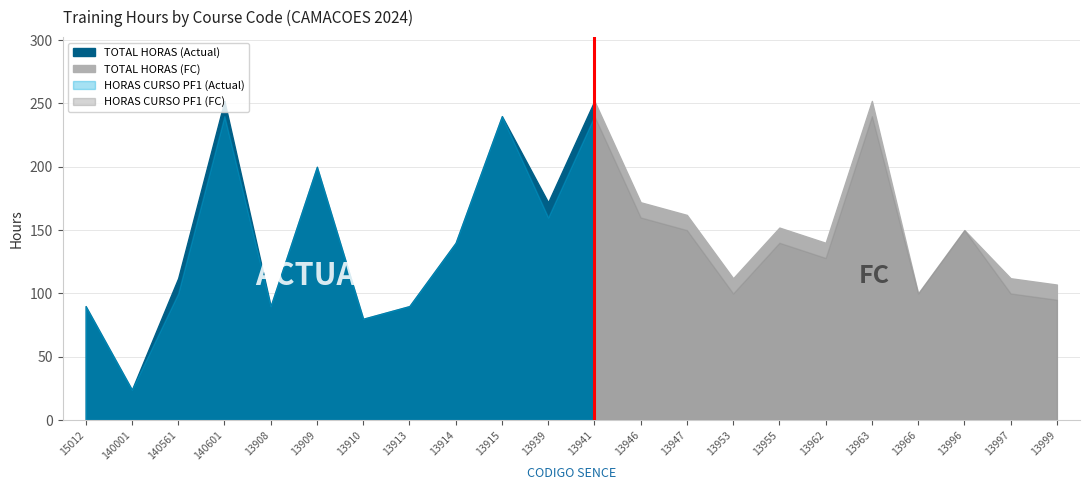

Which category has the highest value across all series?

140601